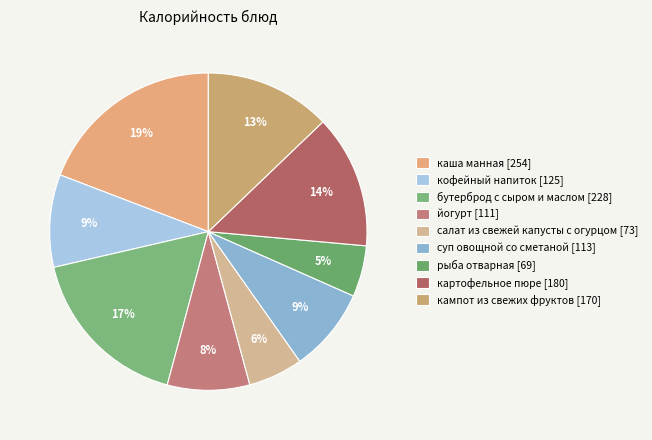

To the nearest percent, what percentage of the pie is каша манная?

19%